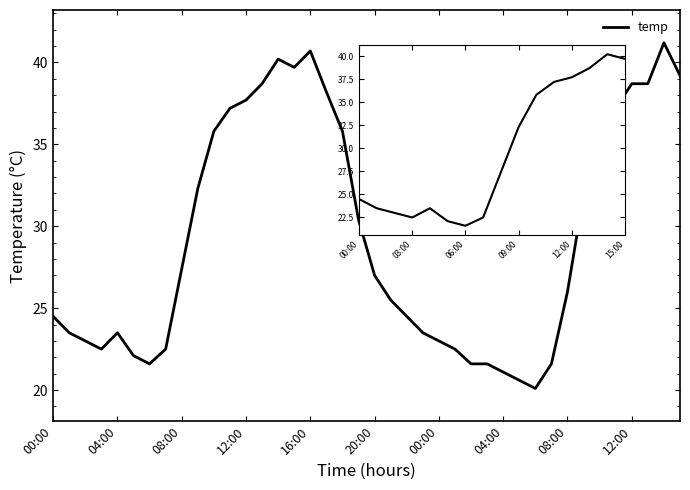

Between 06:00 and 03:00, which is larger?

03:00